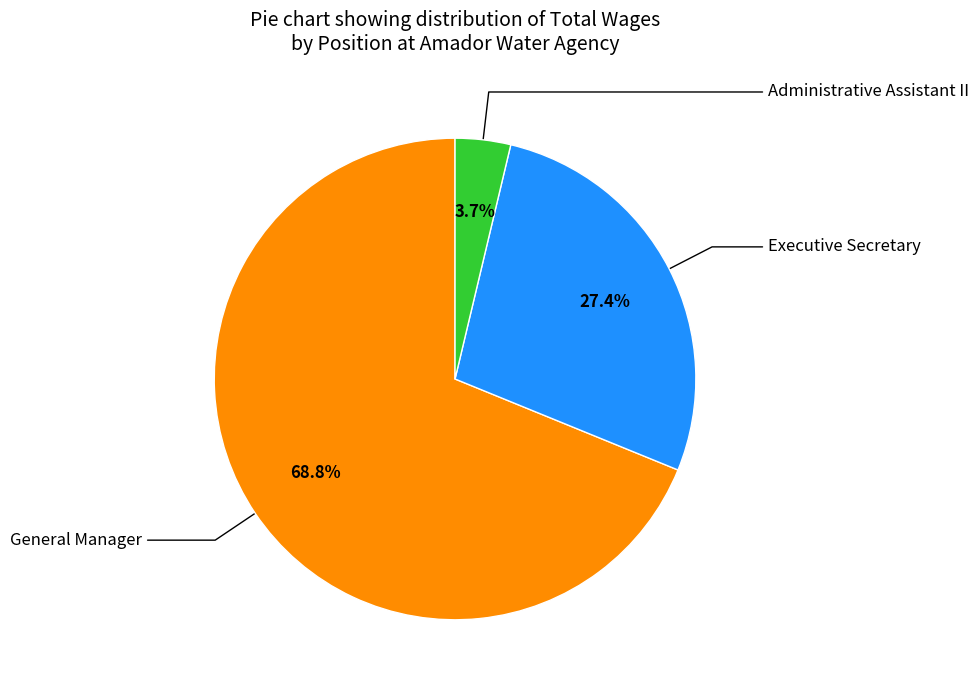

Which slice is the smallest?

Administrative Assistant II